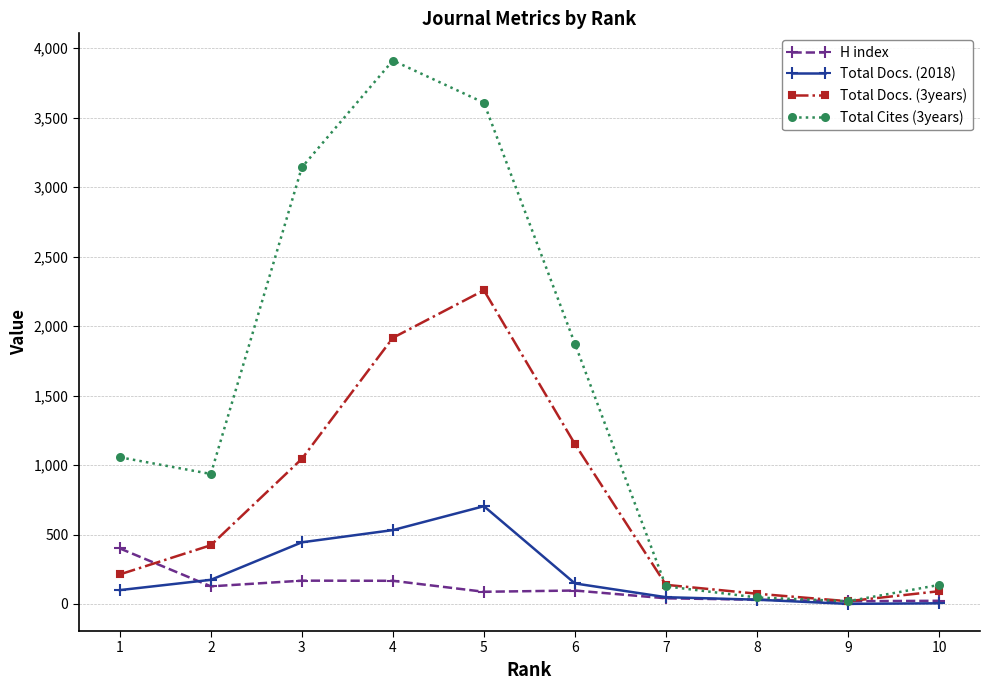

True or false: Total Docs. (3years) has more than 2 points higher than both neighbors.

False